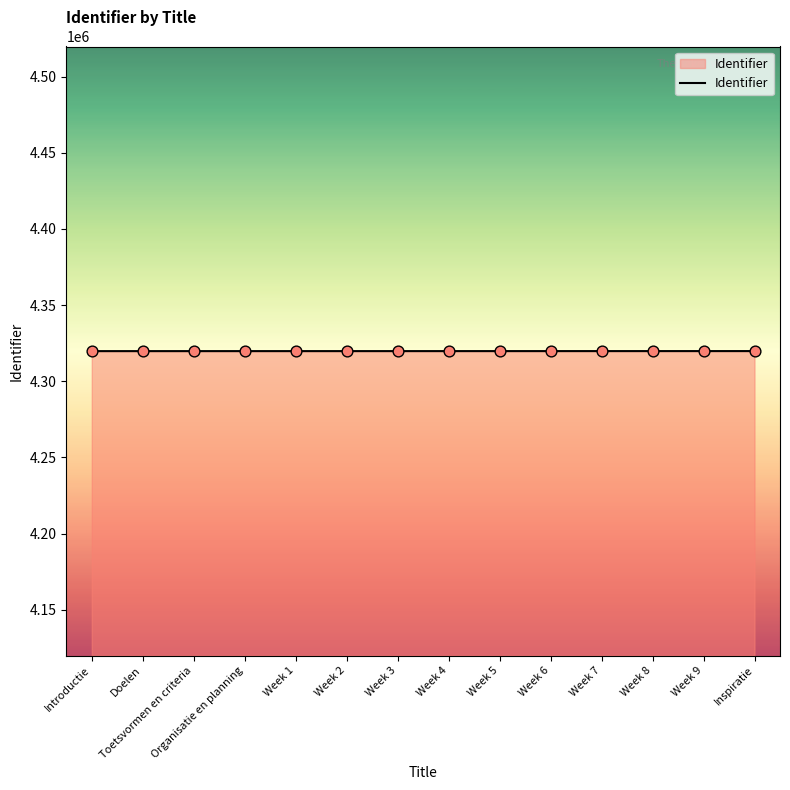

What is the change in value from Week 7 to Week 8?

+2